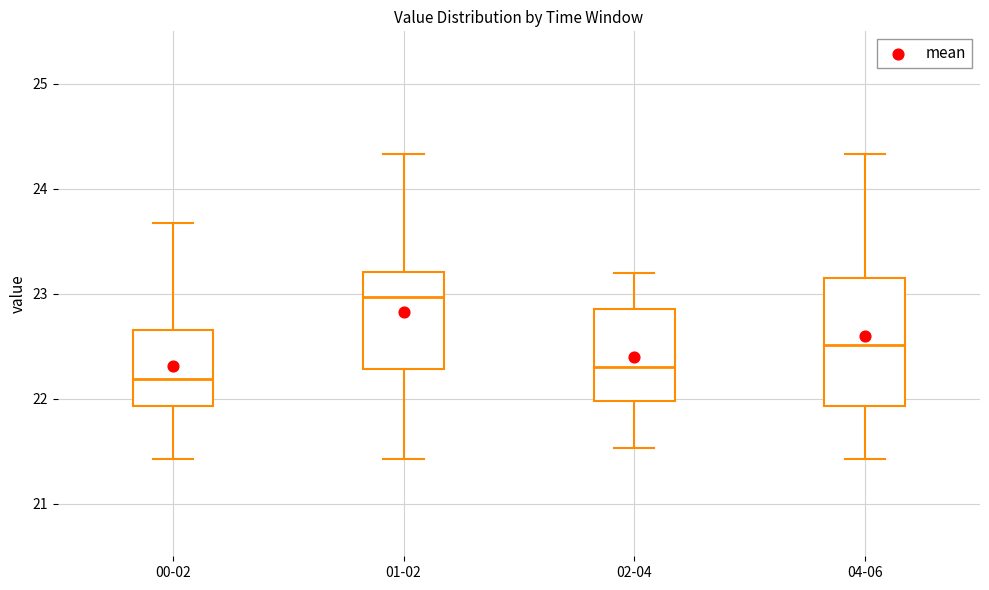

Which box's median line is the highest?

01-02